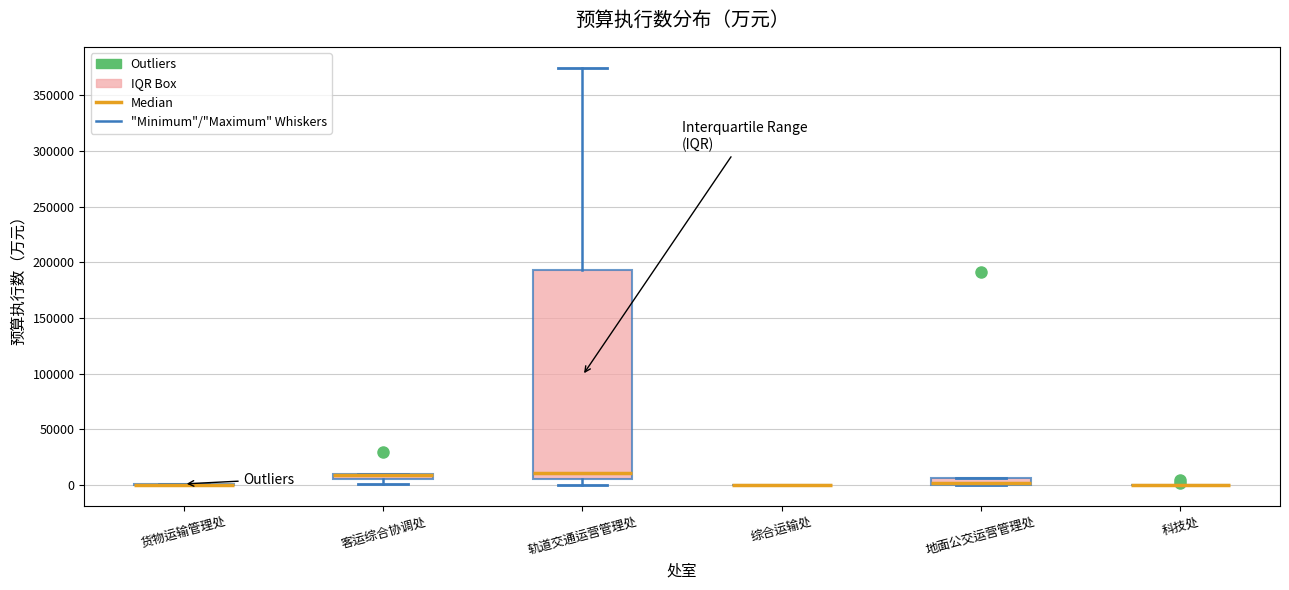

Comparing the boxes themselves (not the whiskers), which one is the tallest?

轨道交通运营管理处